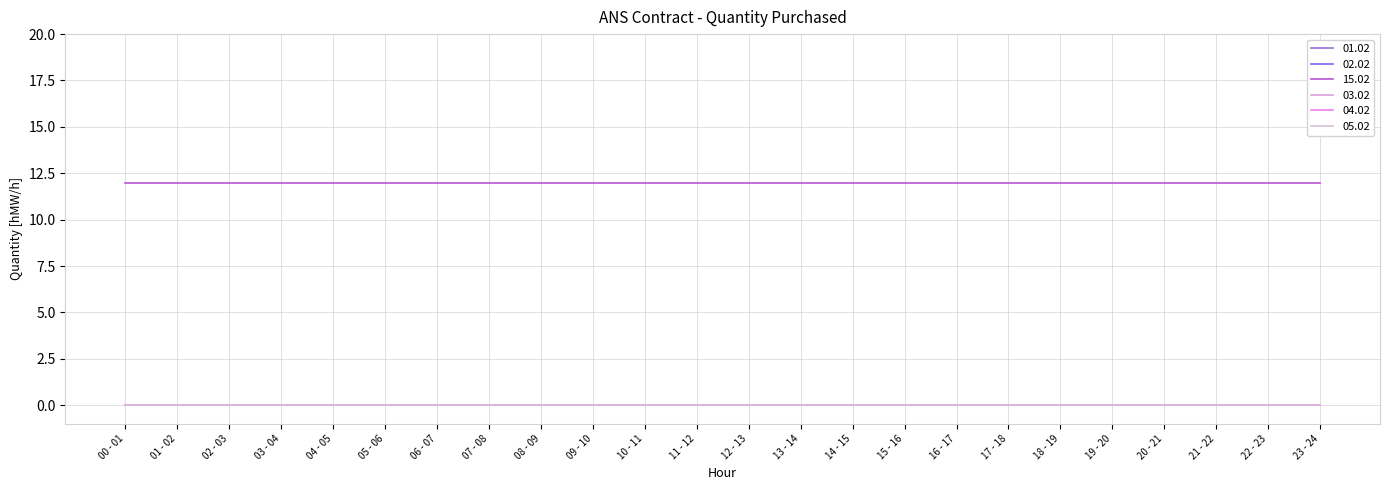

What is the total value across all series at 19 - 20?

12